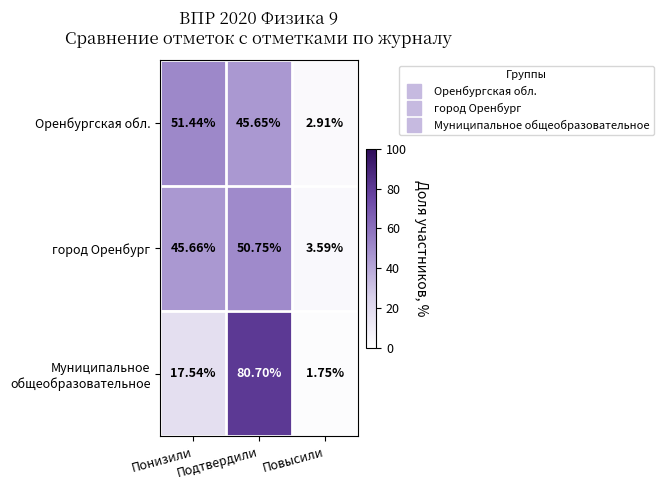

Which category has the highest value across all series?

Подтвердили